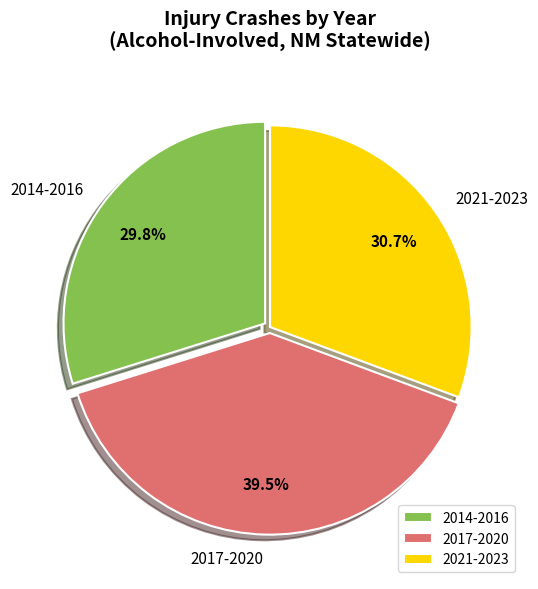

Which category has the biggest portion of the pie?

2017-2020